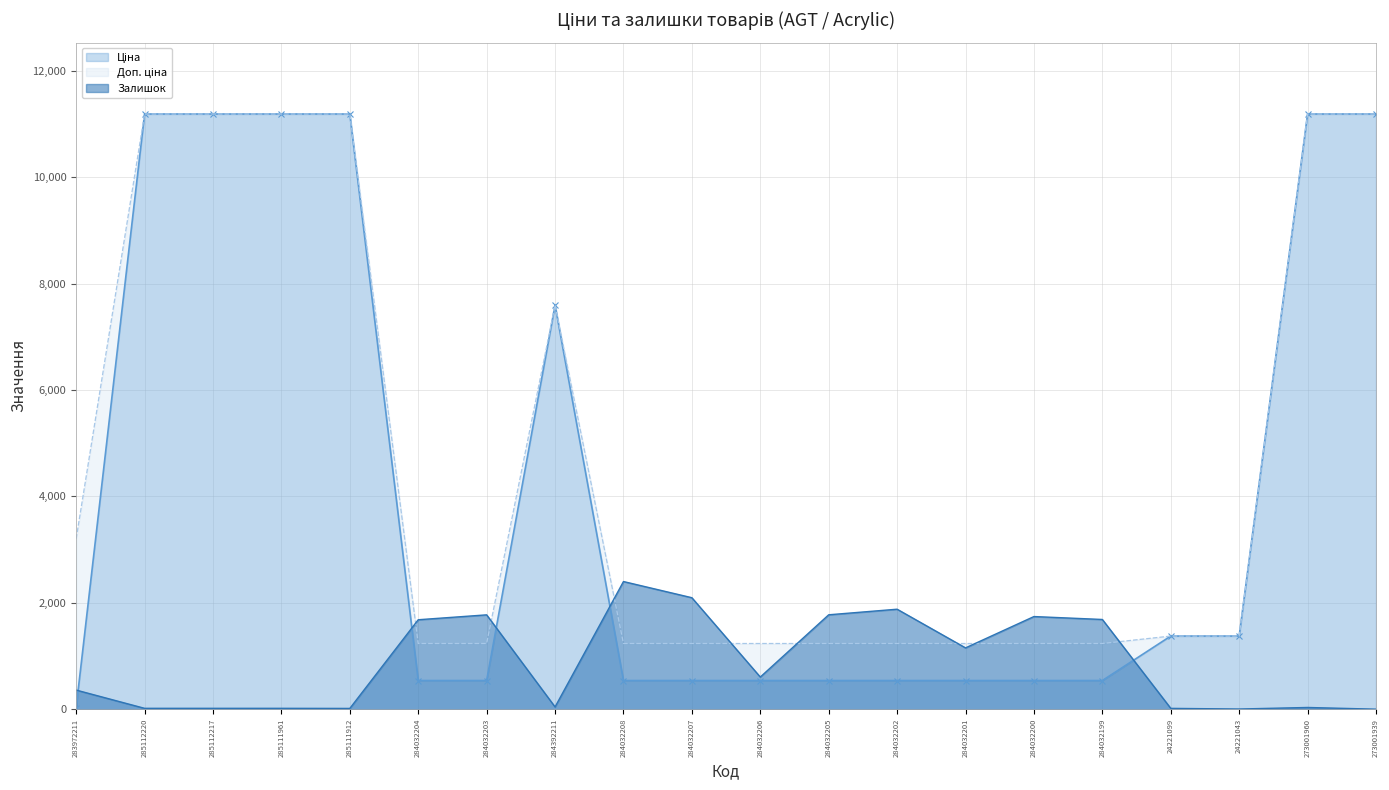

What is the difference between the Залишок values at 24221043 and 284032204?

1678.0